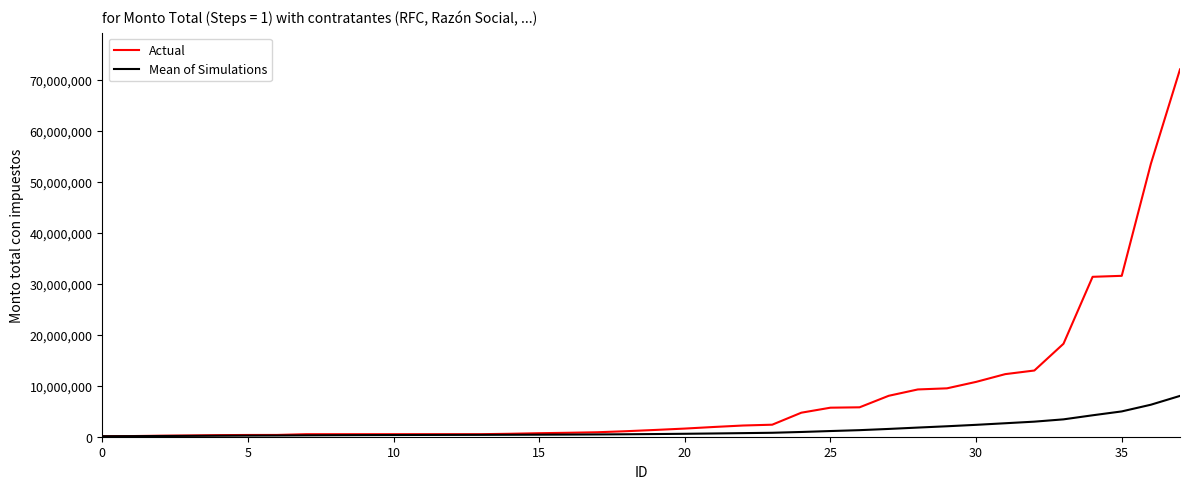

Which series has the largest range (max minus min)?

Actual